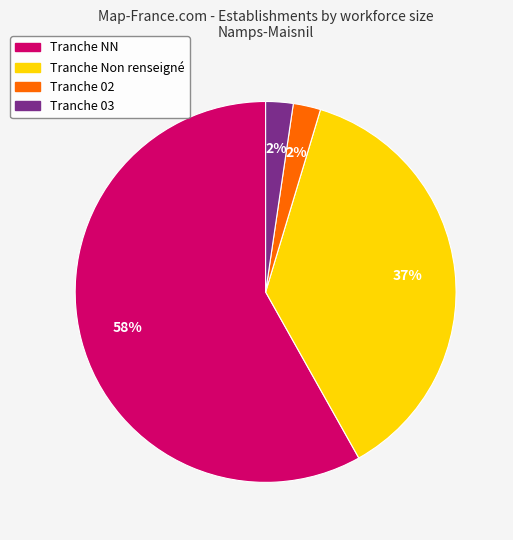

To the nearest percent, what is the average slice percentage?

25%